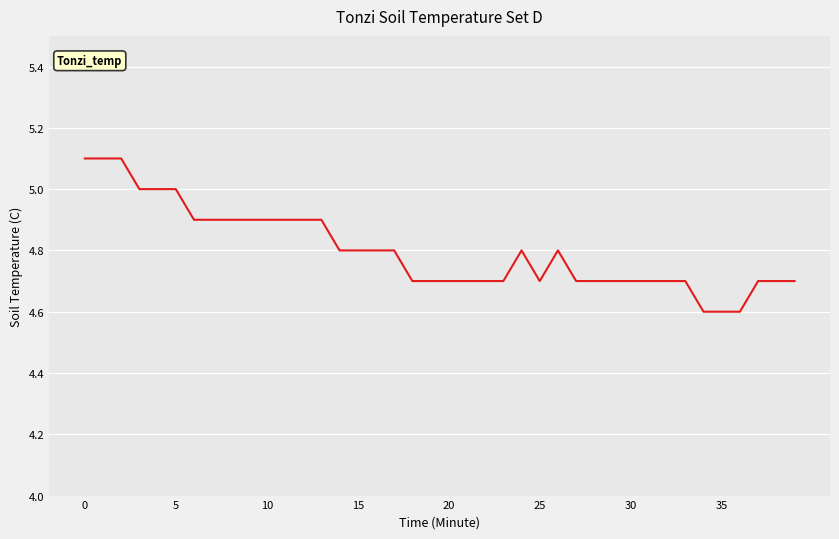

What is the greatest value displayed?

5.1